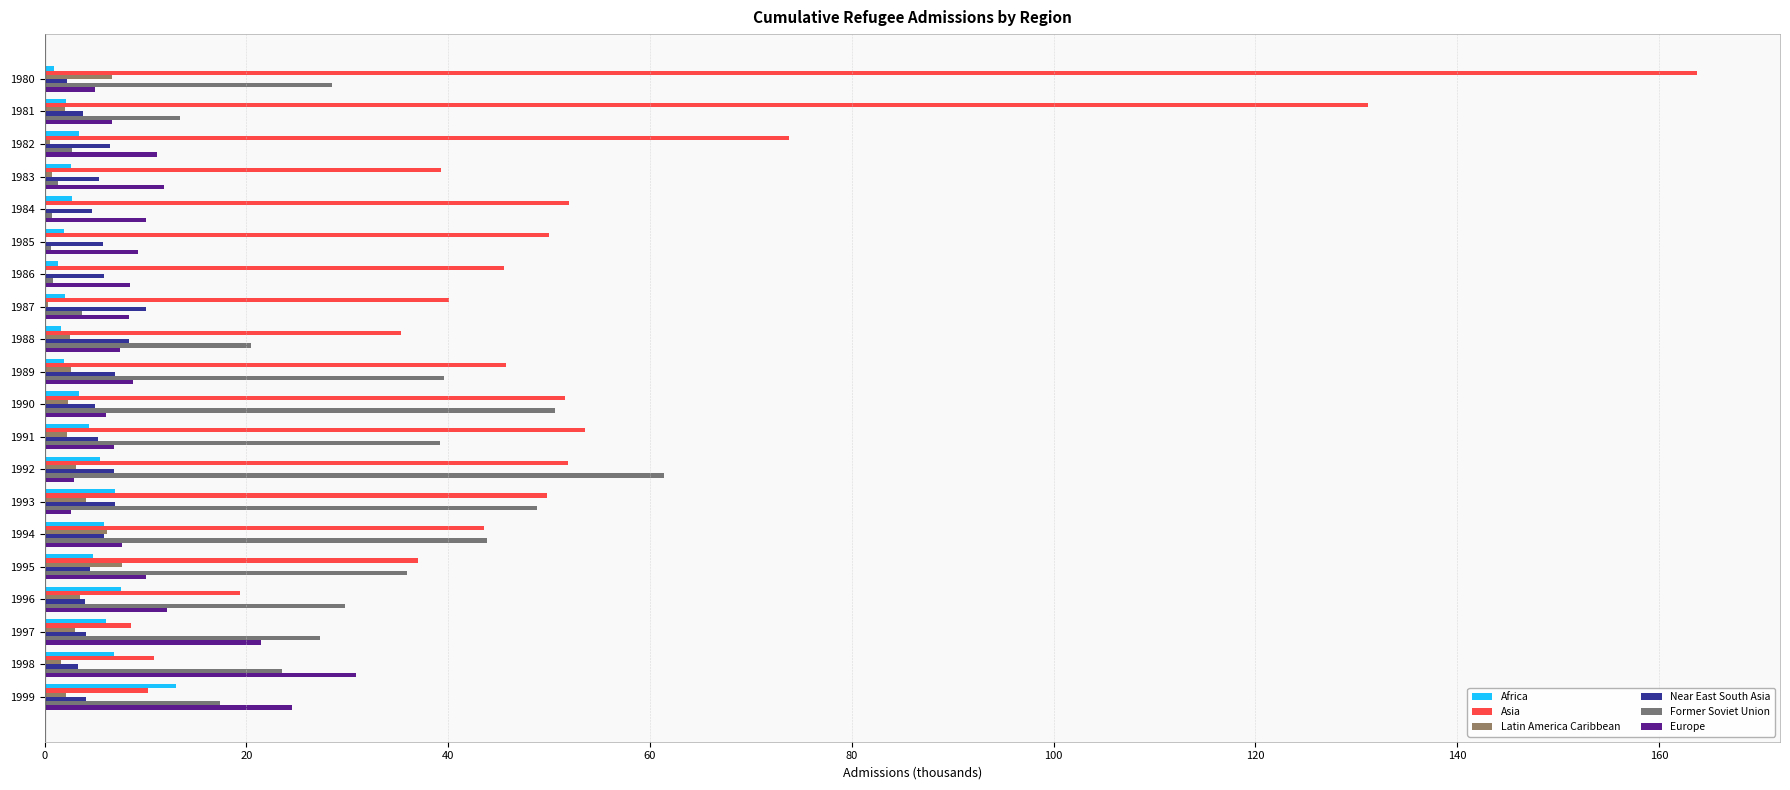

What is the maximum value for Near East South Asia?

10.0